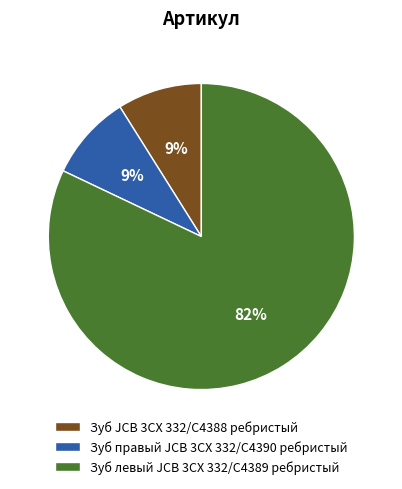

Do Зуб JCB 3CX 332/C4388 ребристый and Зуб правый JCB 3CX 332/C4390 ребристый together represent more than half of the pie?

No